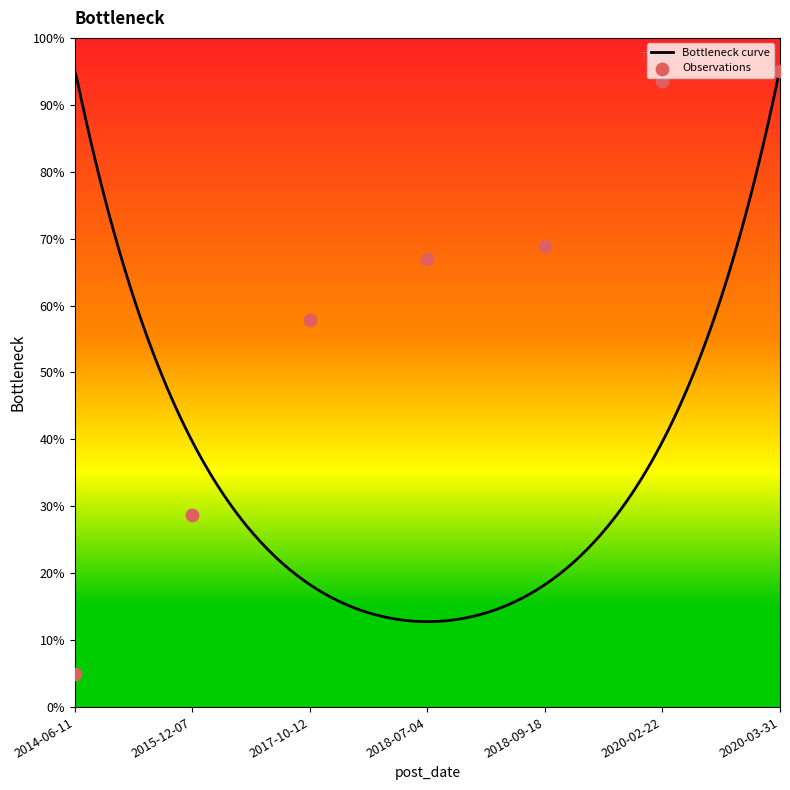

Approximately how many times larger is the value at 2014-06-11 compared to 2018-09-18?

0.1